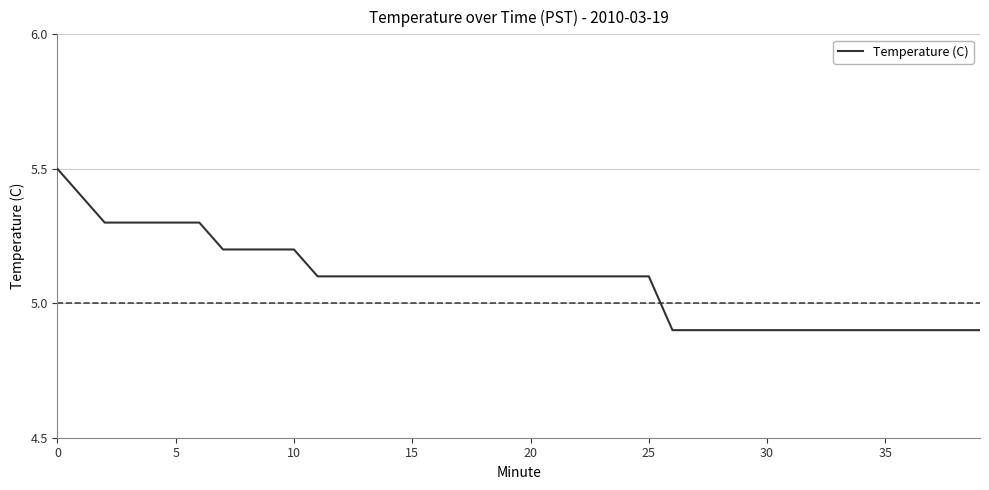

Reading right to left, list all the values displayed in this chart.

4.9	4.9	4.9	4.9	4.9	4.9	4.9	4.9	4.9	4.9	4.9	4.9	4.9	4.9	5.1	5.1	5.1	5.1	5.1	5.1	5.1	5.1	5.1	5.1	5.1	5.1	5.1	5.1	5.1	5.2	5.2	5.2	5.2	5.3	5.3	5.3	5.3	5.3	5.4	5.5